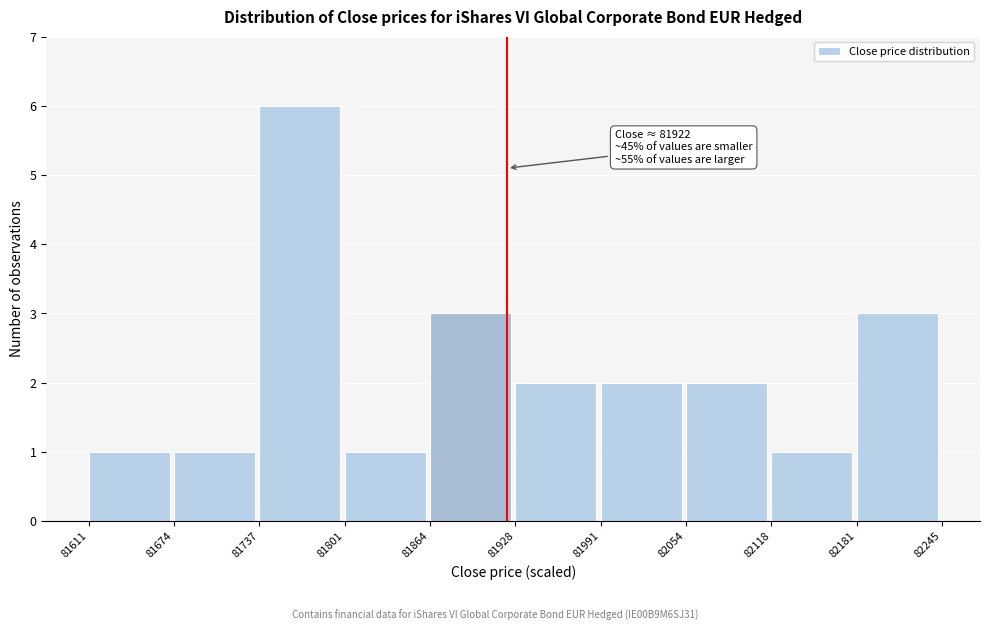

Over which range of the x-axis is the bar tallest?

81737 to 81801